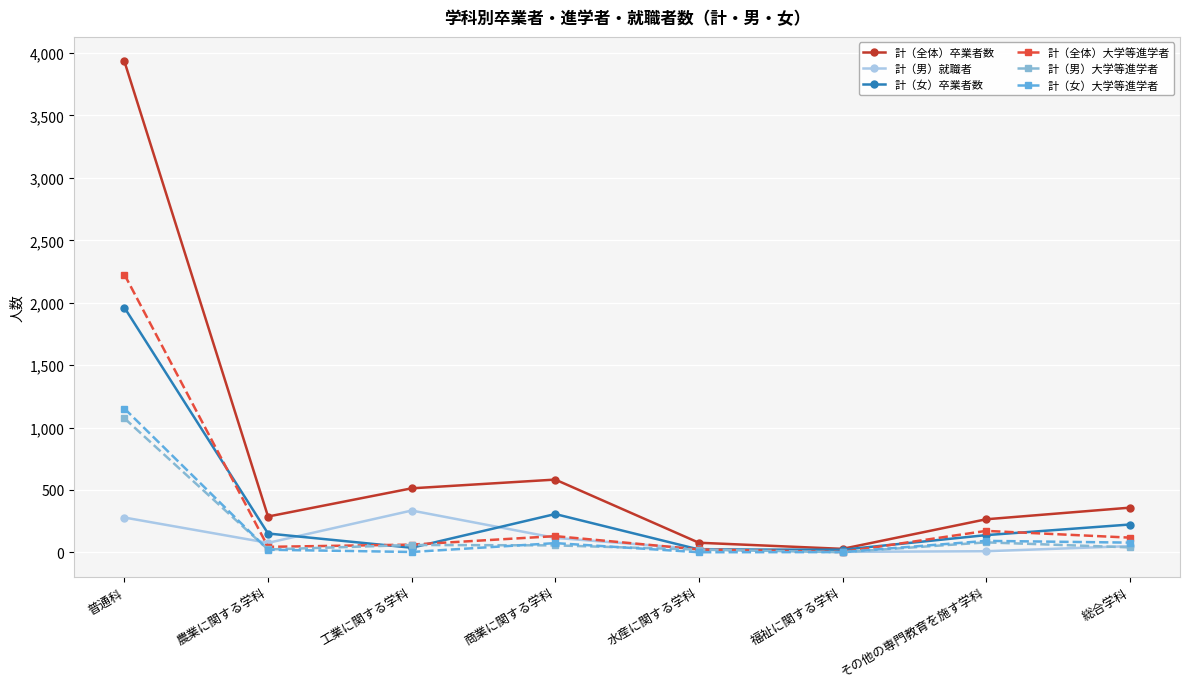

What is the minimum value shown in the chart?

1